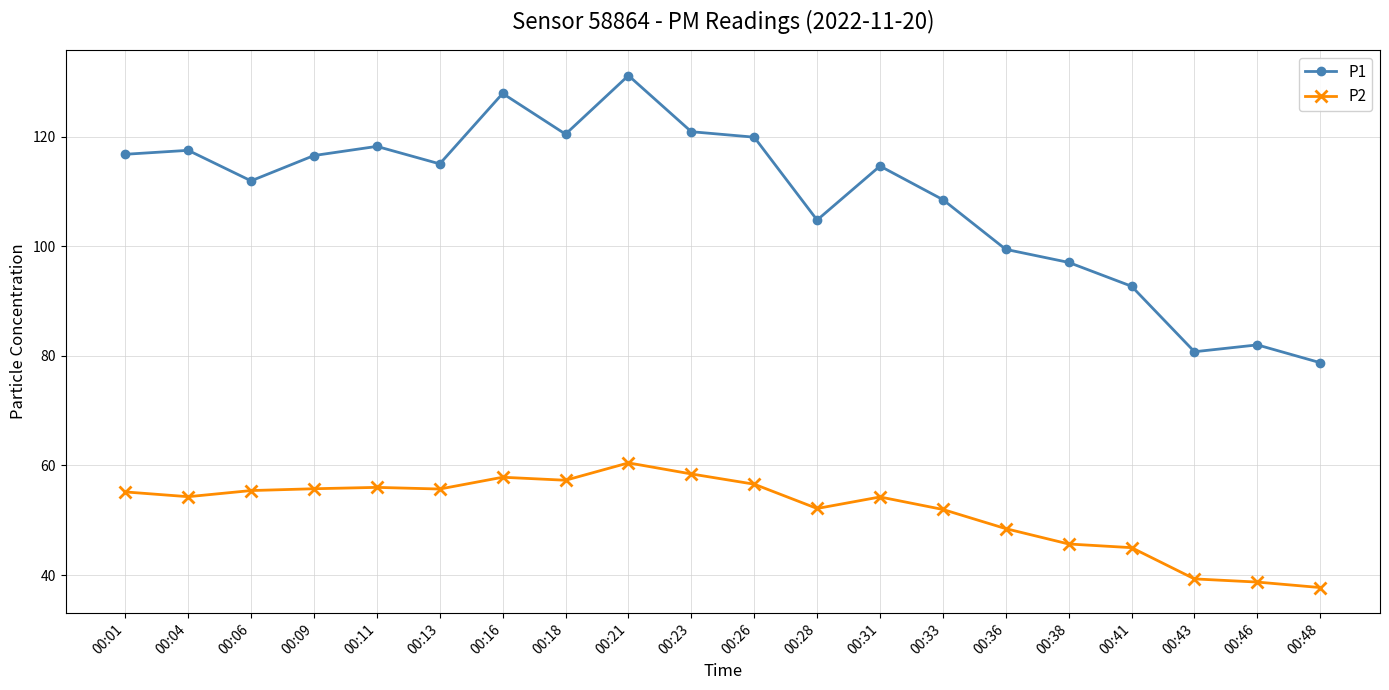

What is the maximum value for P2?

60.5